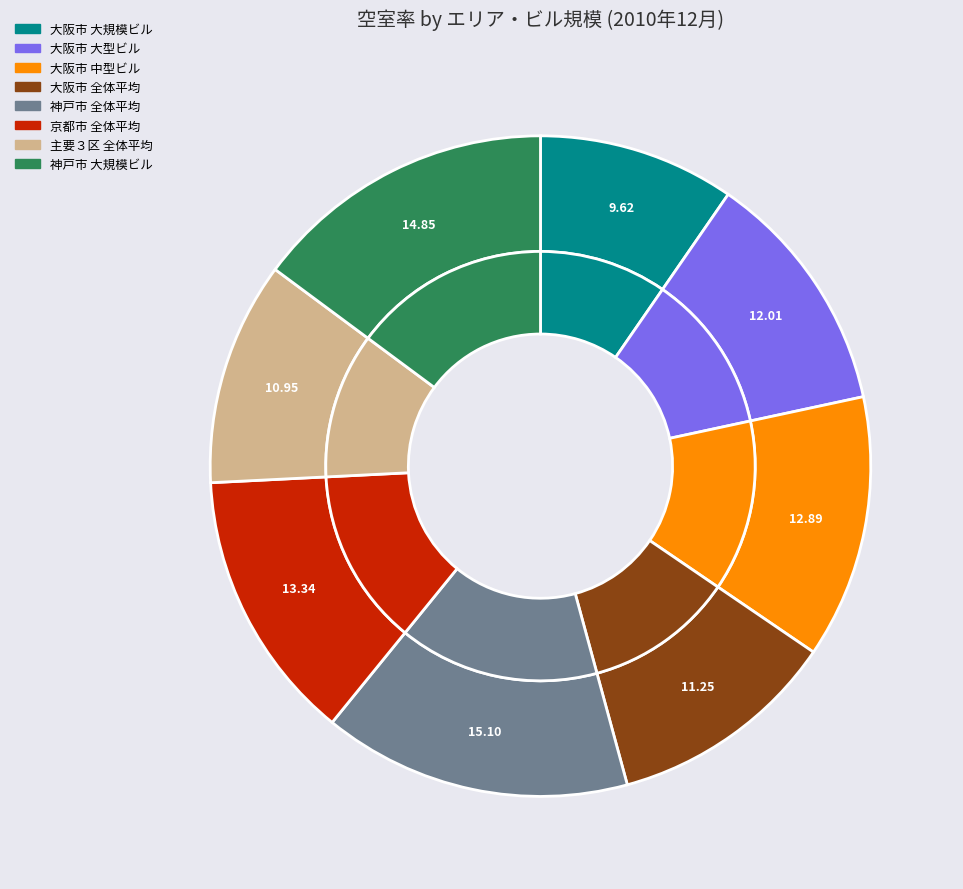

To the nearest percent, what is the combined percentage of 神戸市 全体平均 and 大阪市 全体平均?

26%